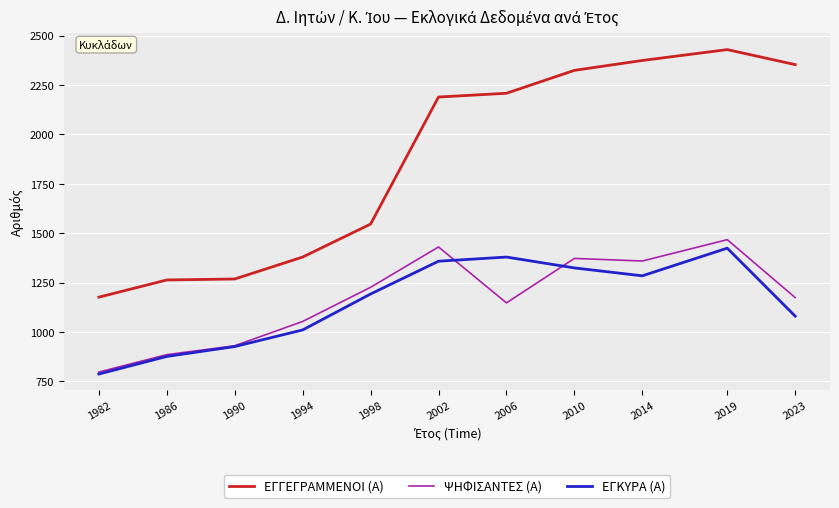

At which category is the sum across all series the highest?

2019